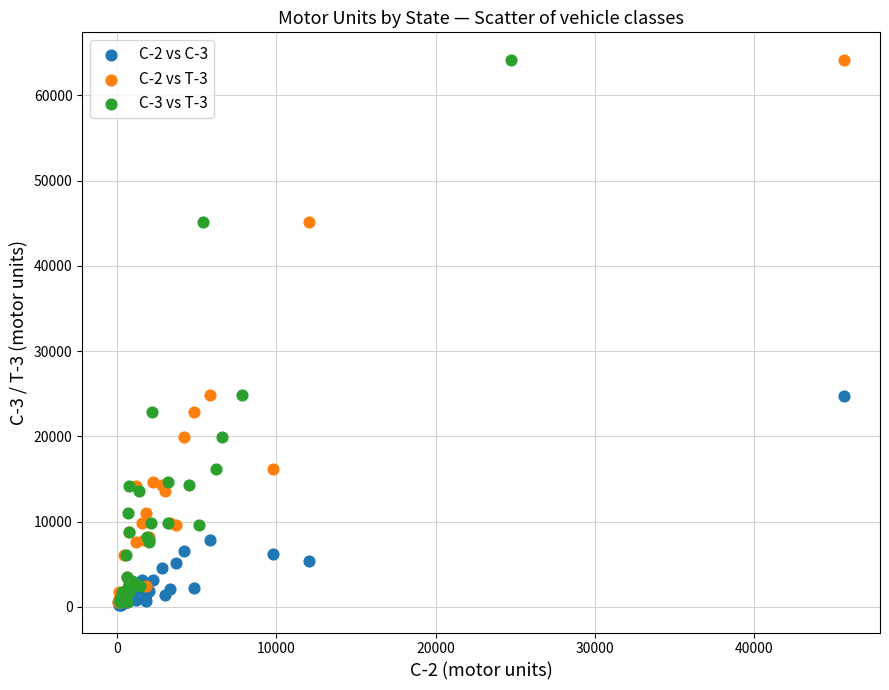

What are all the series names shown in the legend?

C-2 vs C-3, C-2 vs T-3, C-3 vs T-3